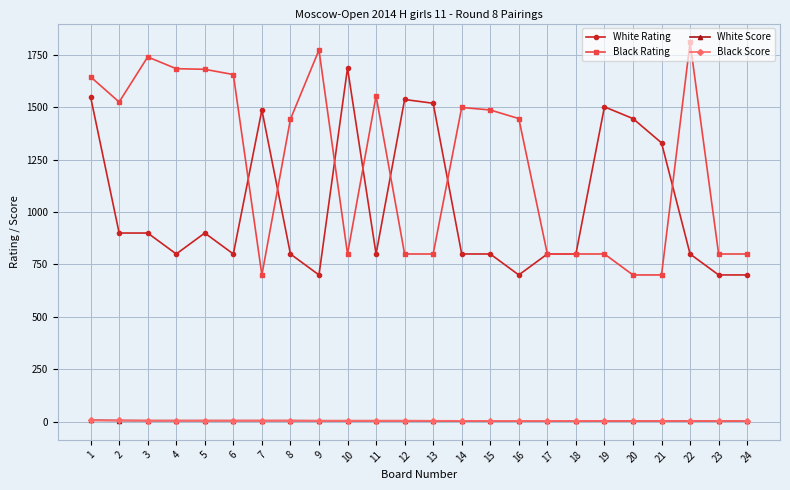

What value does the White Rating series have at 11?

800.0